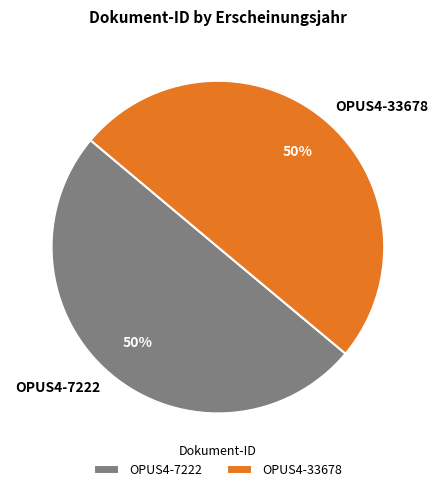

True or false: OPUS4-33678 accounts for 50% of the total.

True